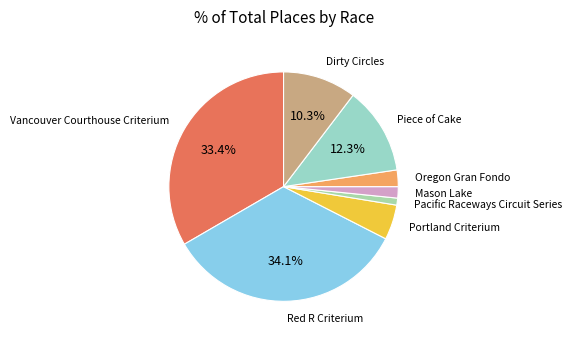

Is there any slice that represents more than half of the pie?

No